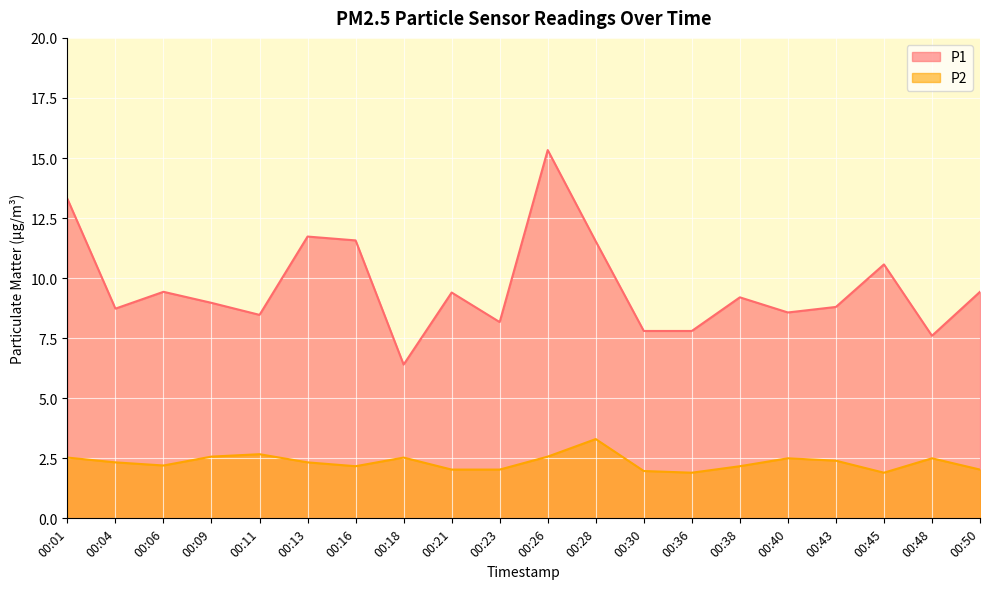

In P1, how many points are higher than both neighbors (excluding endpoints)?

6